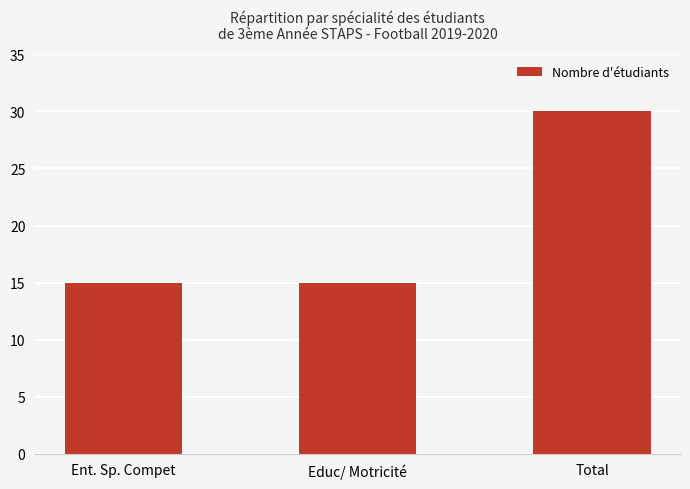

Is it true that the value at Total is 30?

True